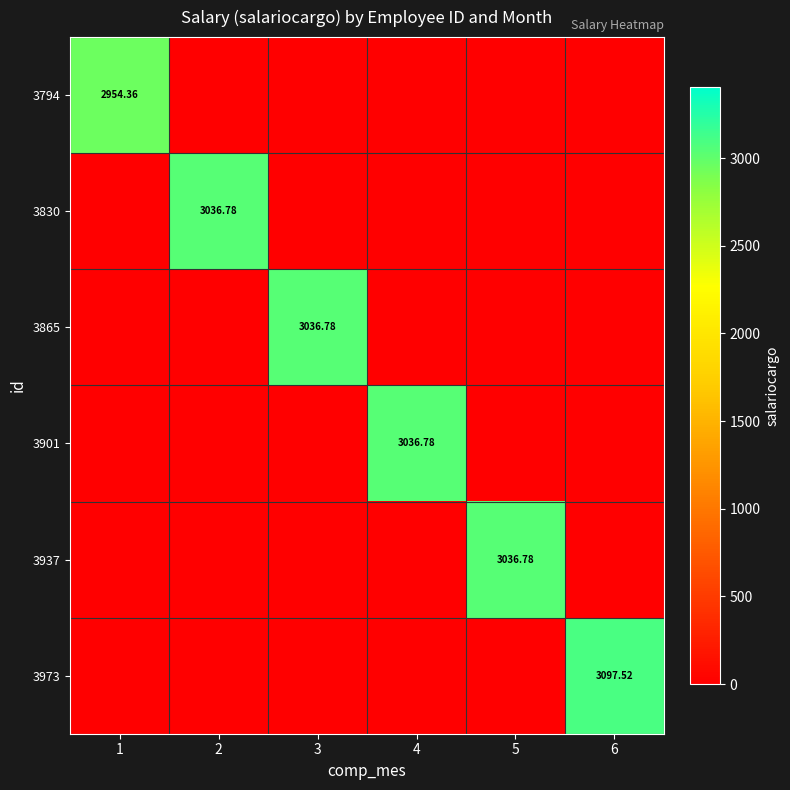

Which has a higher value, 6 or 5?

6